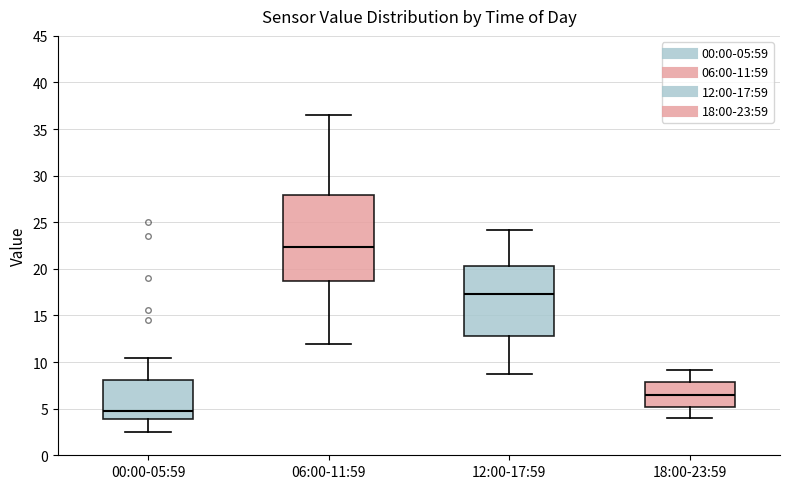

Reading left to right, read every box against the y-axis: the position of its median line, the range the box covers, and the ends of its whiskers. The values are not printed on the chart, so give them approximately, as read against the axis.

00:00-05:59: median 5.0, box 4.0 to 8.0, whiskers 2.5 to 10.5
06:00-11:59: median 22.5, box 18.5 to 28.0, whiskers 12.0 to 36.5
12:00-17:59: median 17.5, box 13.0 to 20.5, whiskers 8.5 to 24.0
18:00-23:59: median 6.5, box 5.0 to 8.0, whiskers 4.0 to 9.0